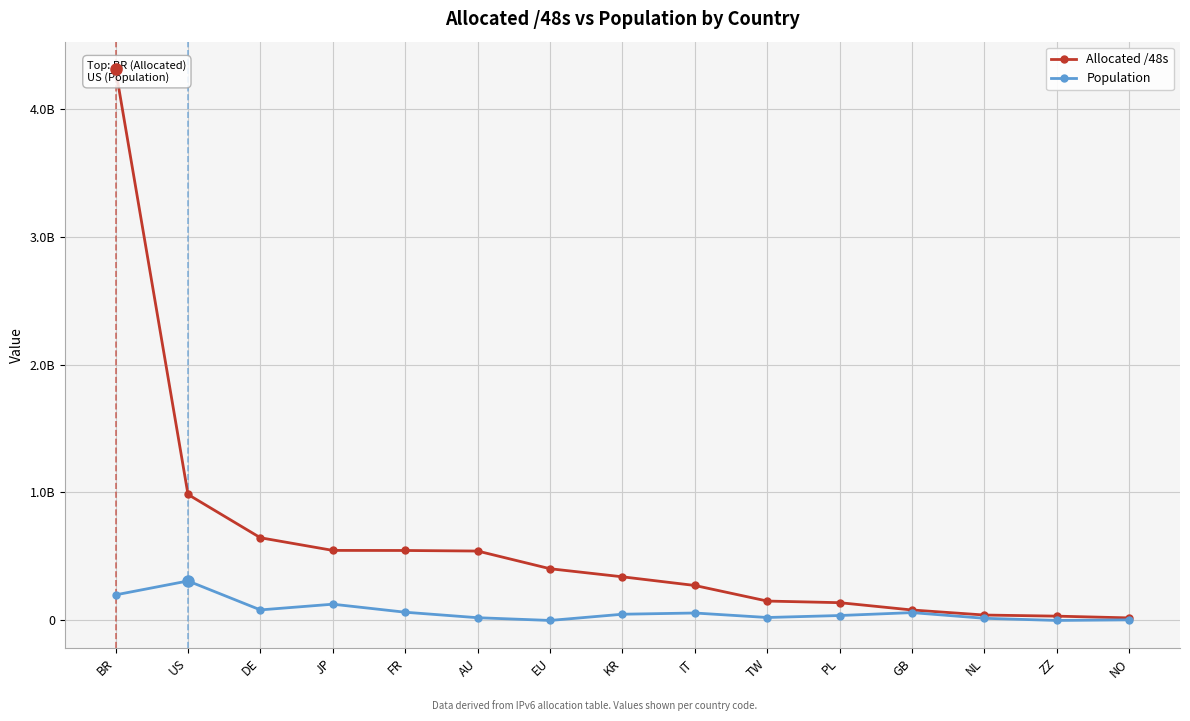

List the series in order of their peak value, highest first.

Allocated /48s, Population